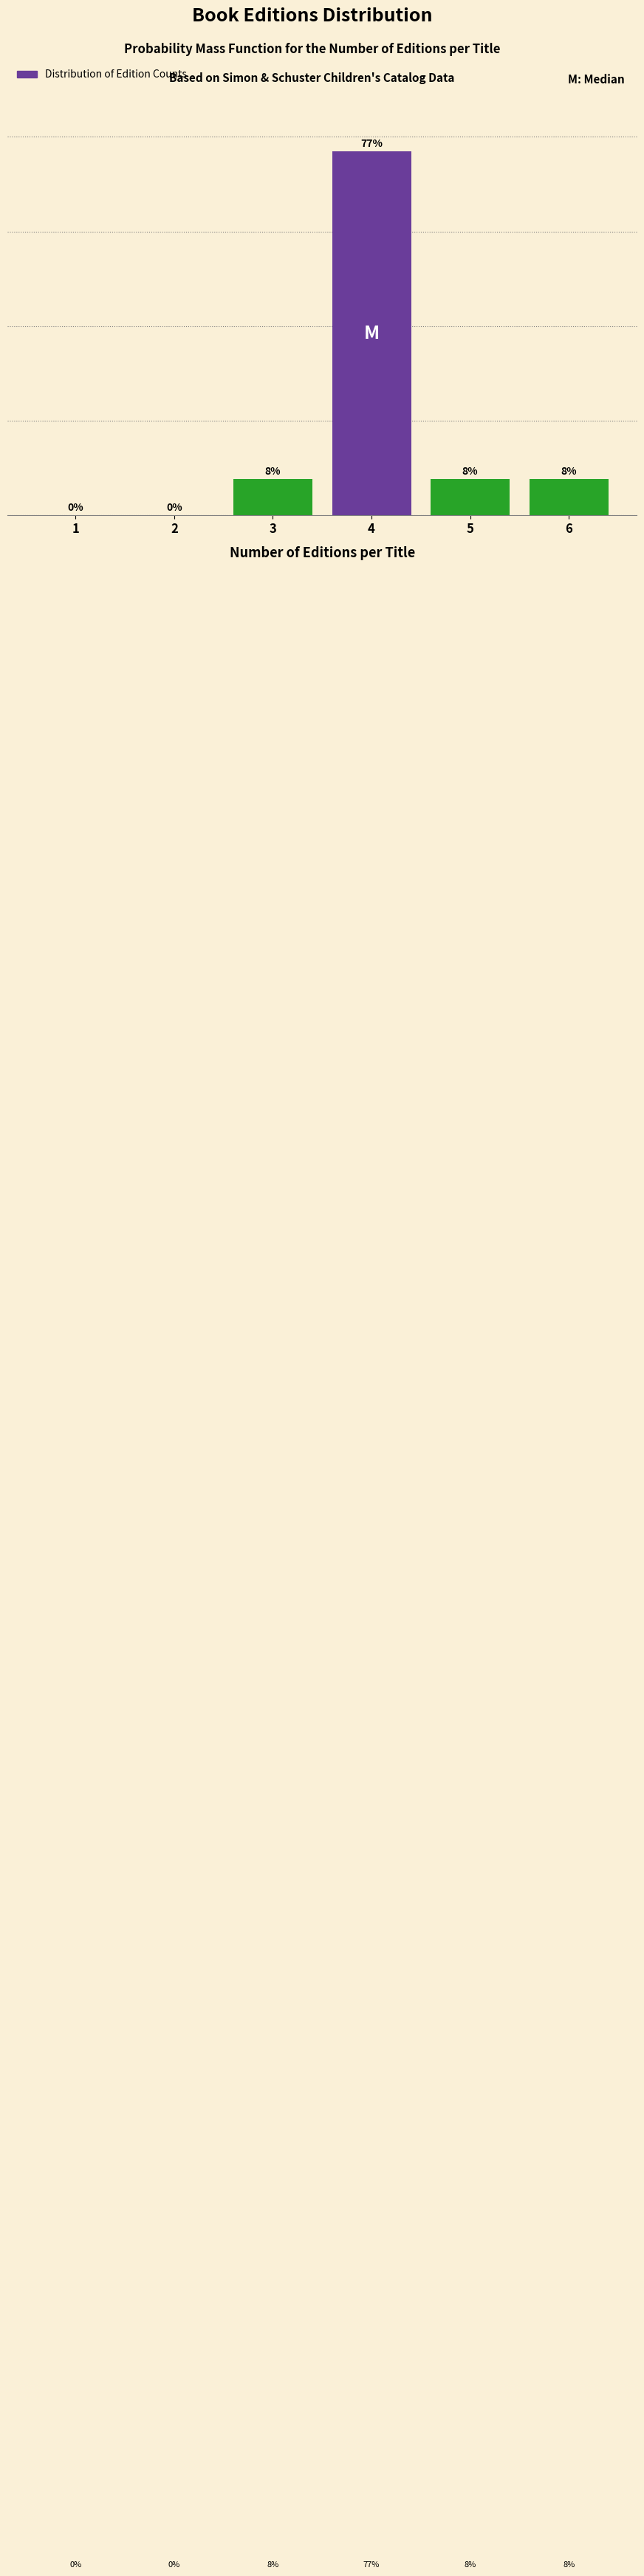

Are the bars horizontal?

No